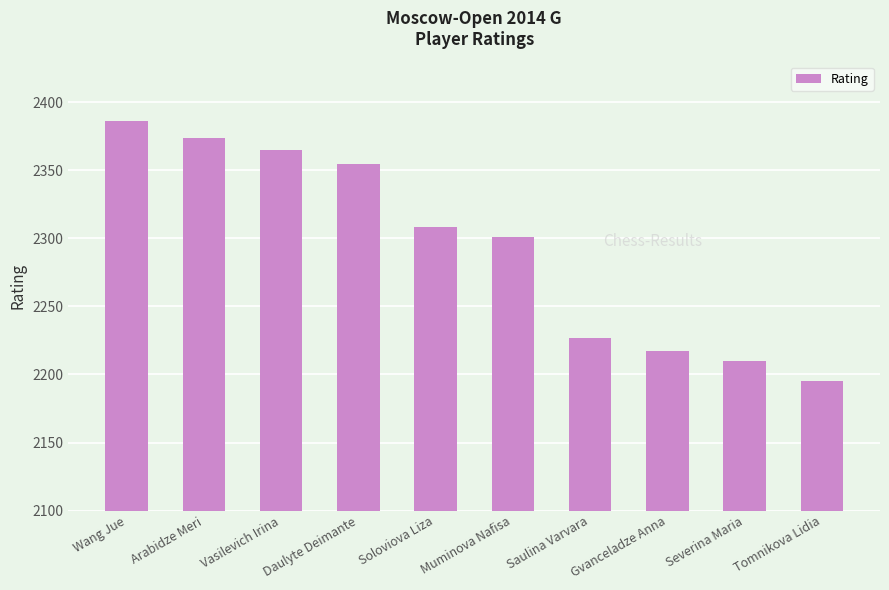

What is the approximate value at Wang Jue, to the nearest 10?

2390